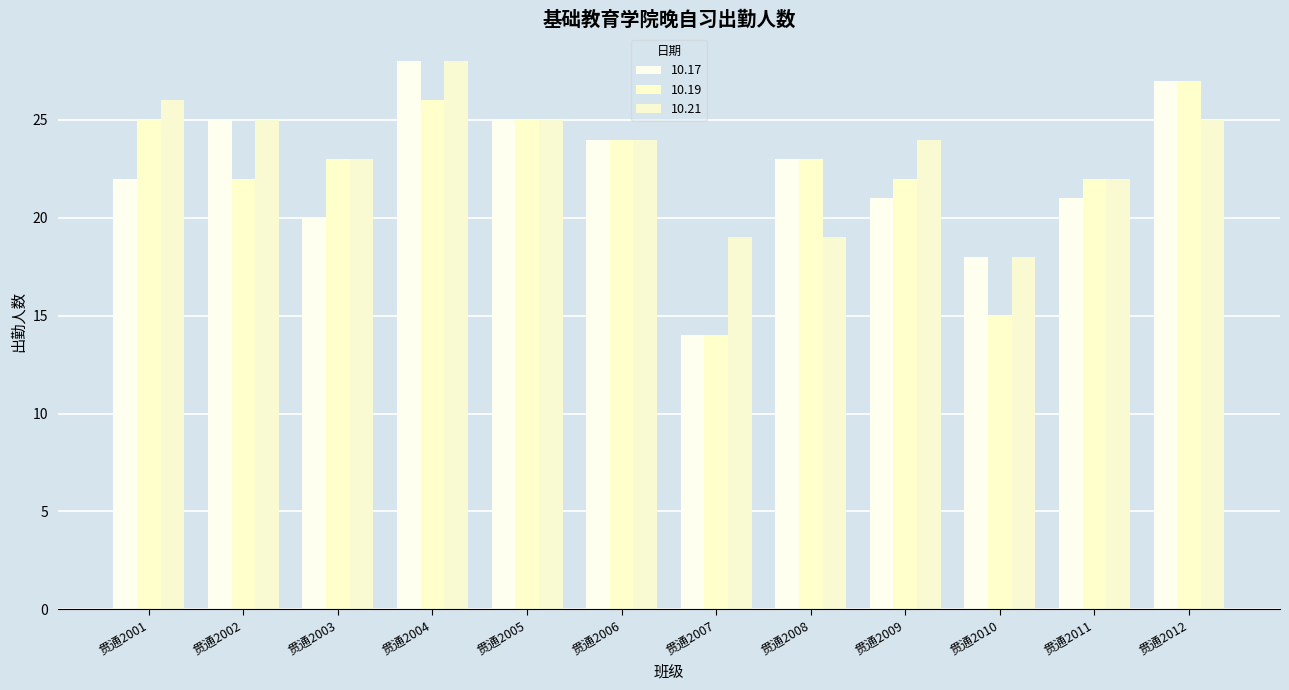

What is the difference between the second highest and minimum values in the 10.17 series?

13